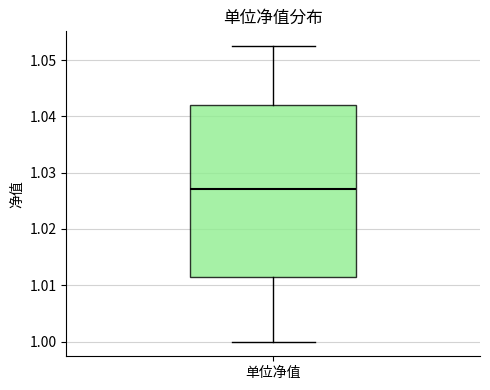

Read this box plot against the y-axis: the position of the median line, the range covered by the box, and the ends of both whiskers. The values are not printed on the chart, so give them approximately, as read against the axis.

median 1.027, box 1.011 to 1.042, whiskers 1.000 to 1.053